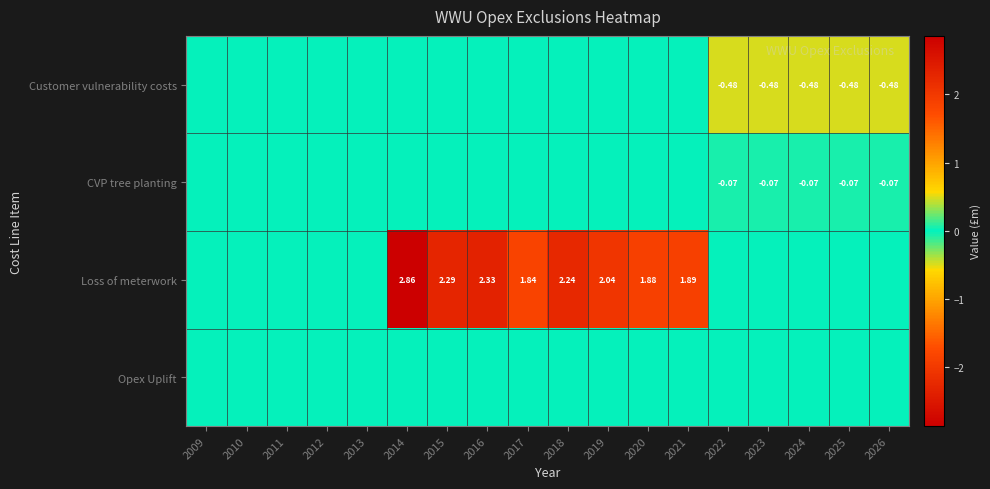

Which series has the largest range (max minus min)?

Loss of meterwork